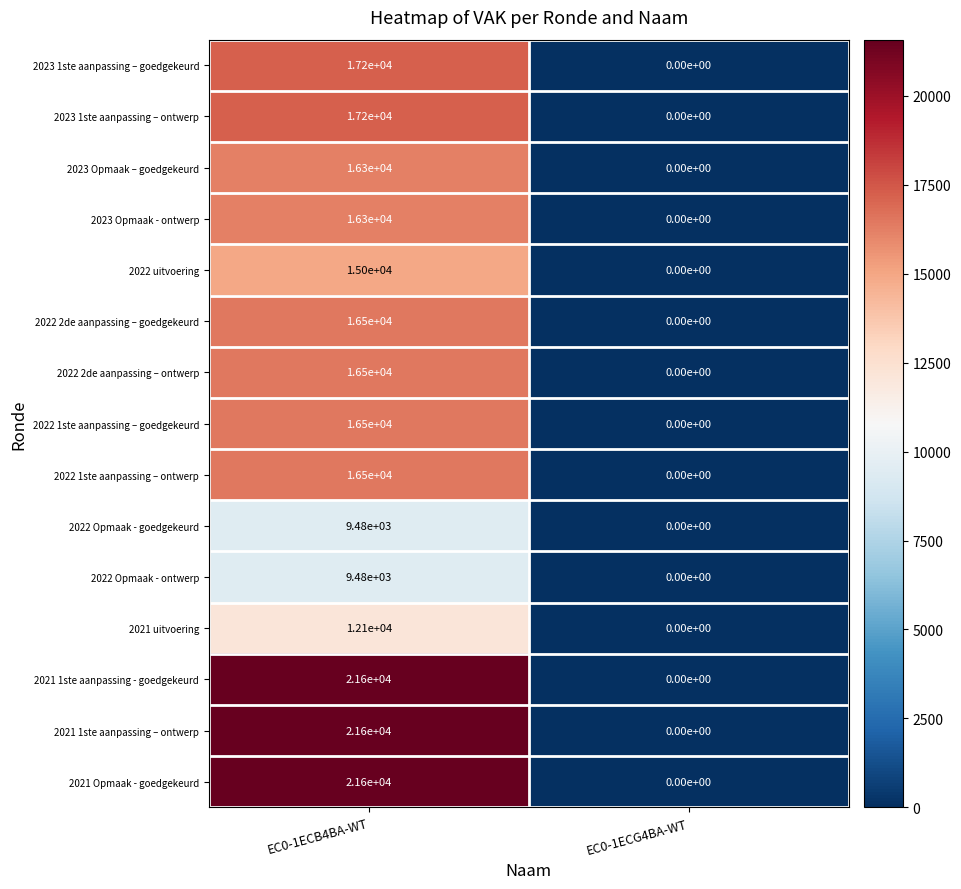

Which label corresponds to the smallest value in the chart?

EC0-1ECG4BA-WT